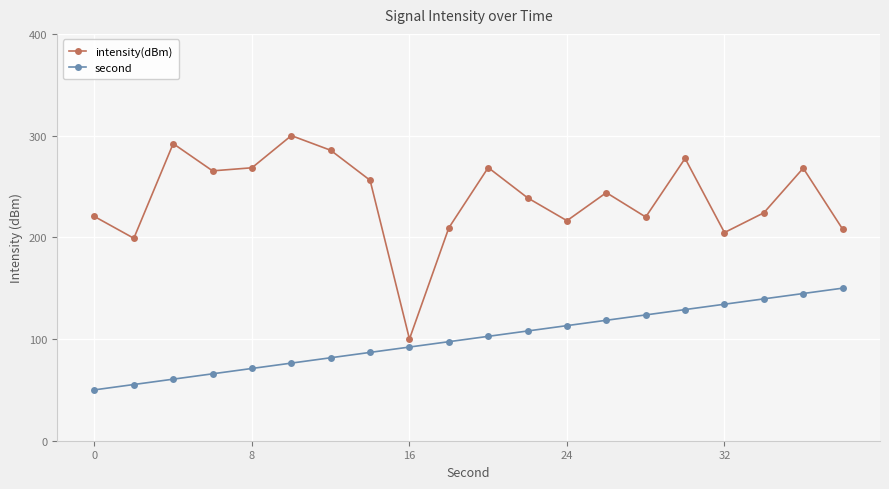

How many lines are shown in the chart?

2